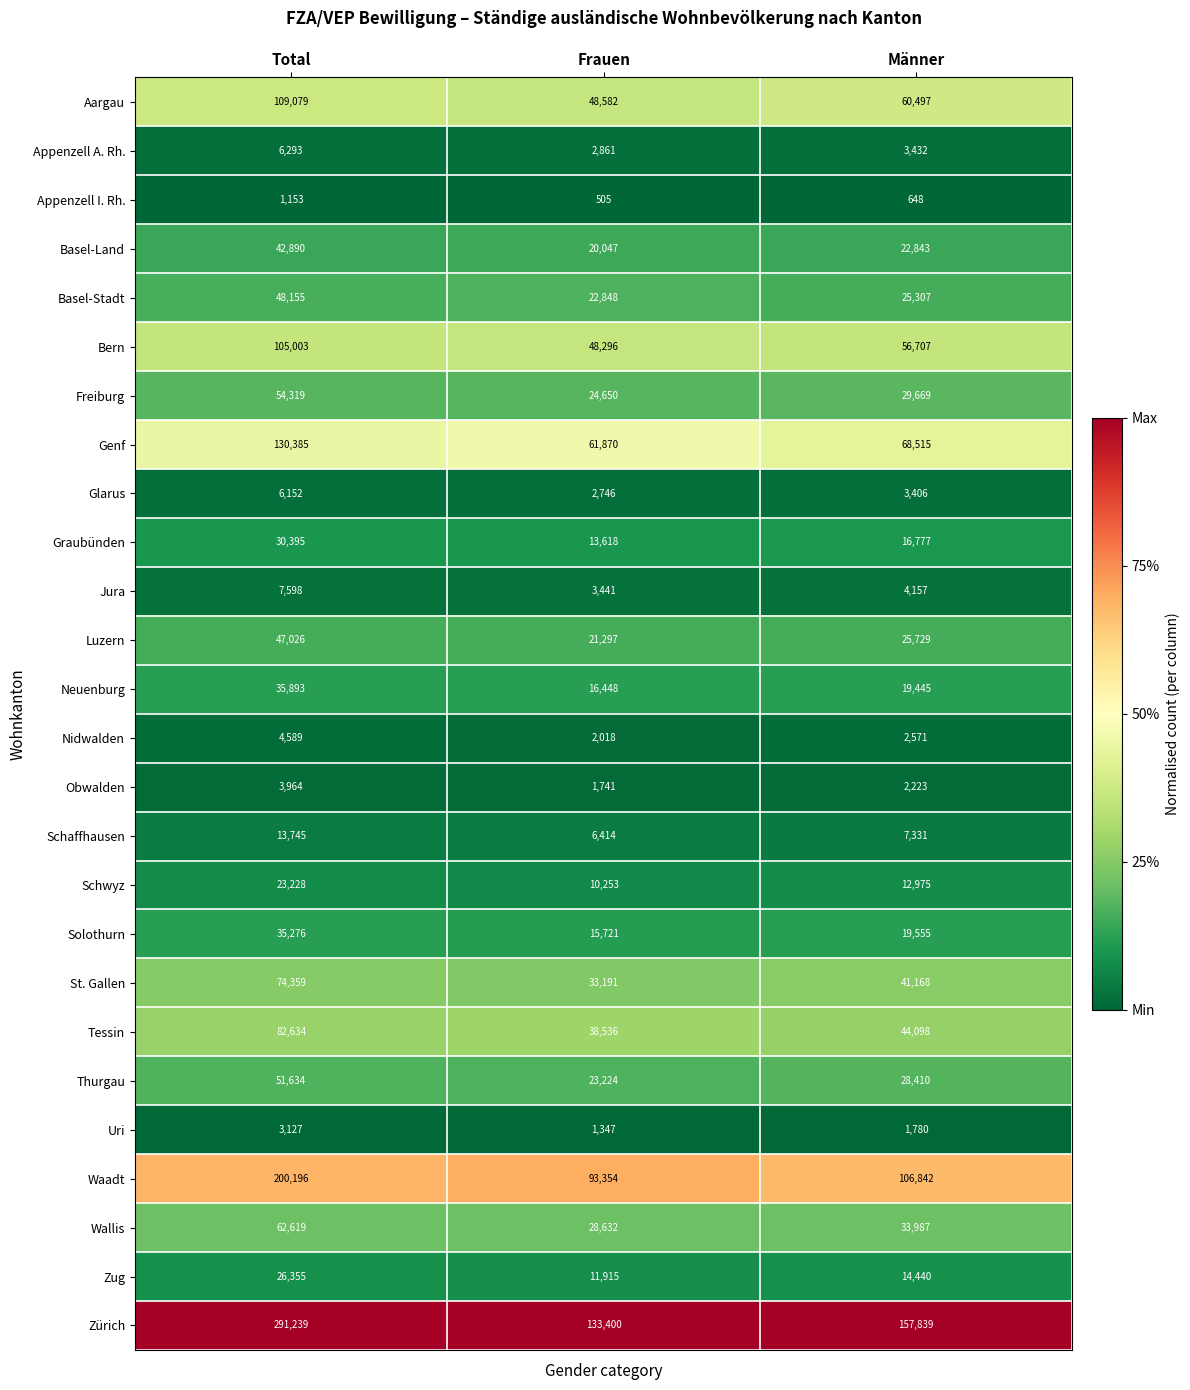

What is the sum of the Basel-Land values at Total and Männer?

65733